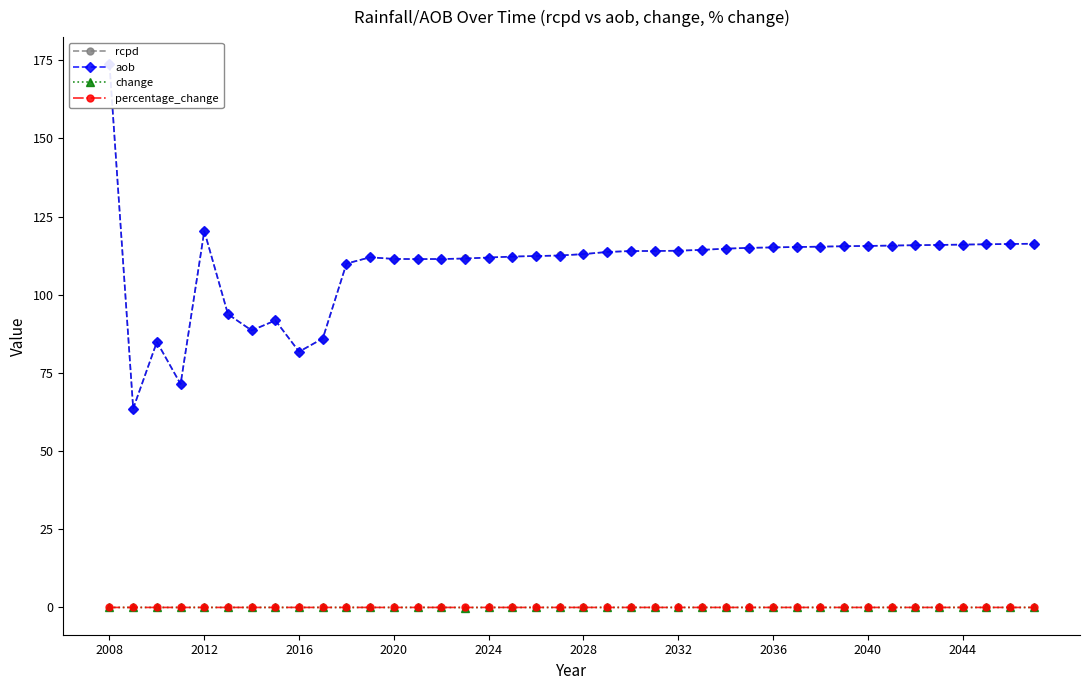

In aob, how many points are higher than both neighbors (excluding endpoints)?

4